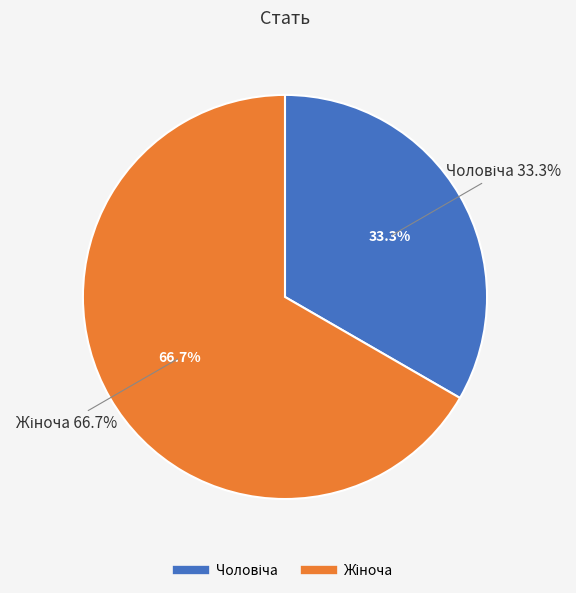

Approximately how many times larger is the value at Жіноча compared to Чоловіча?

2.0